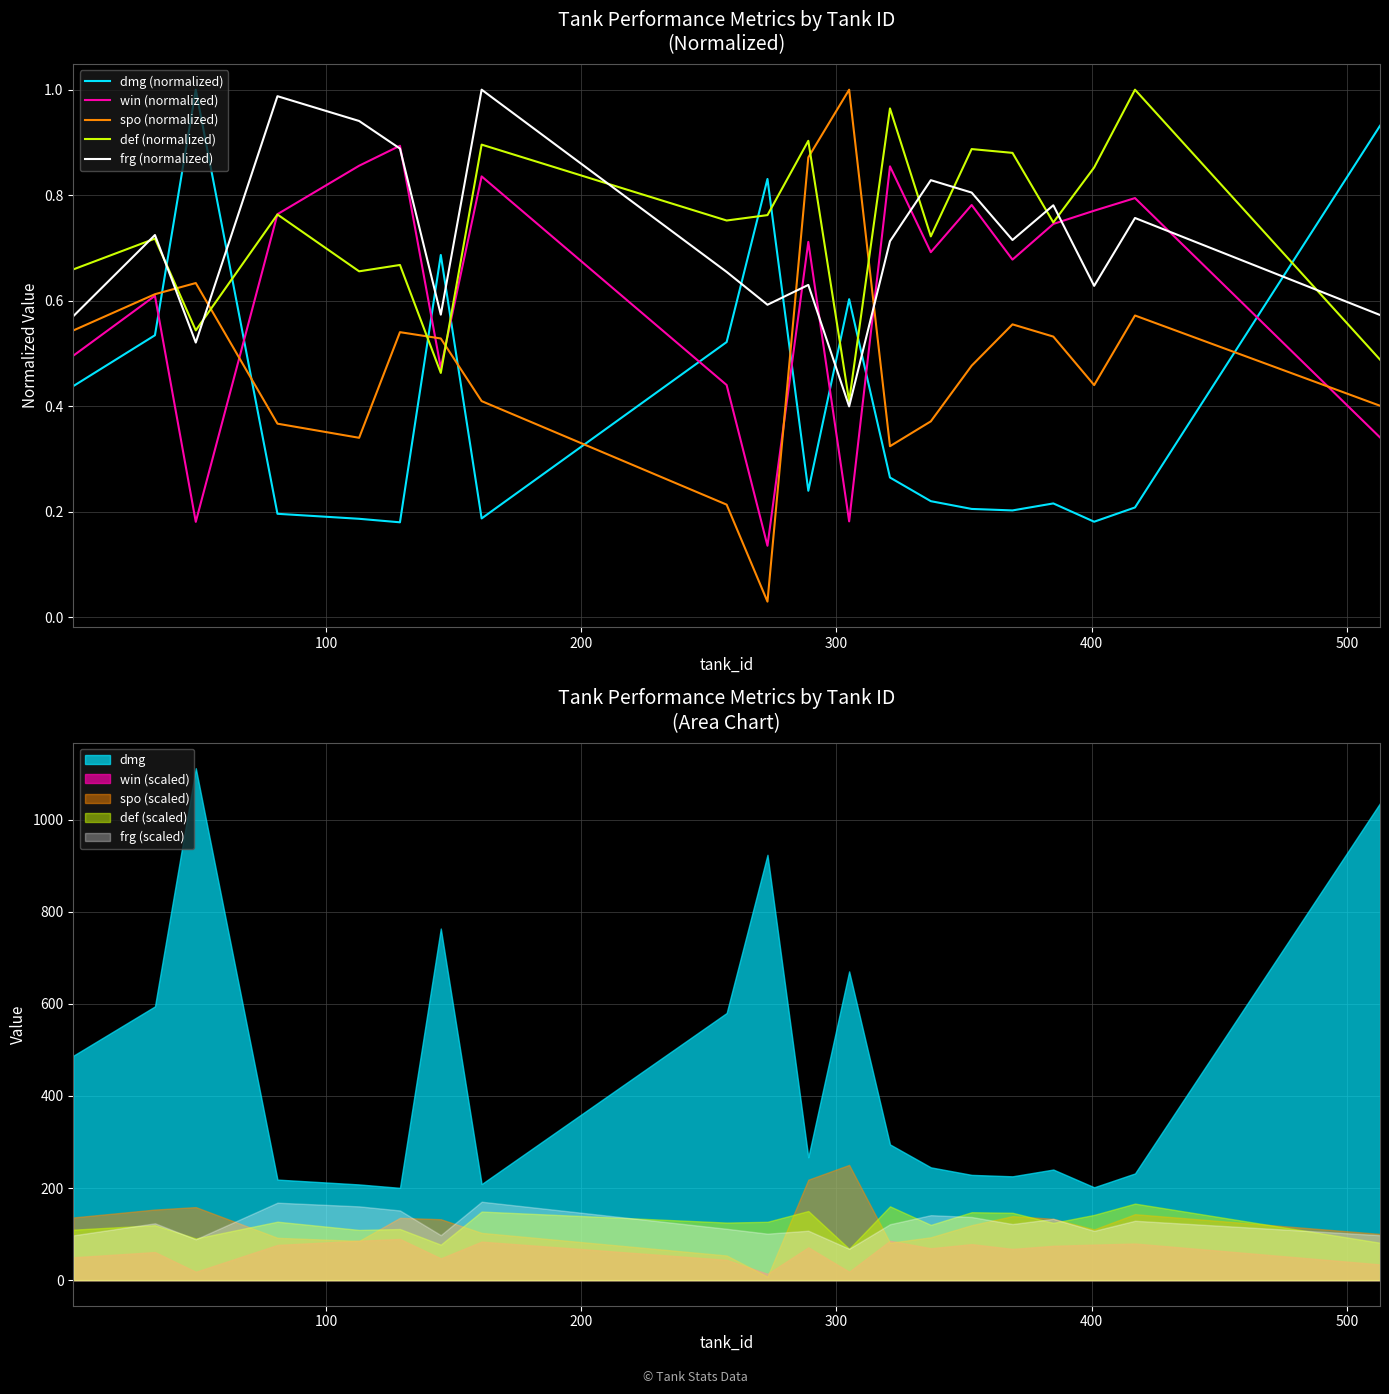

True or false: dmg (normalized) and def (normalized) intersect in this chart.

True